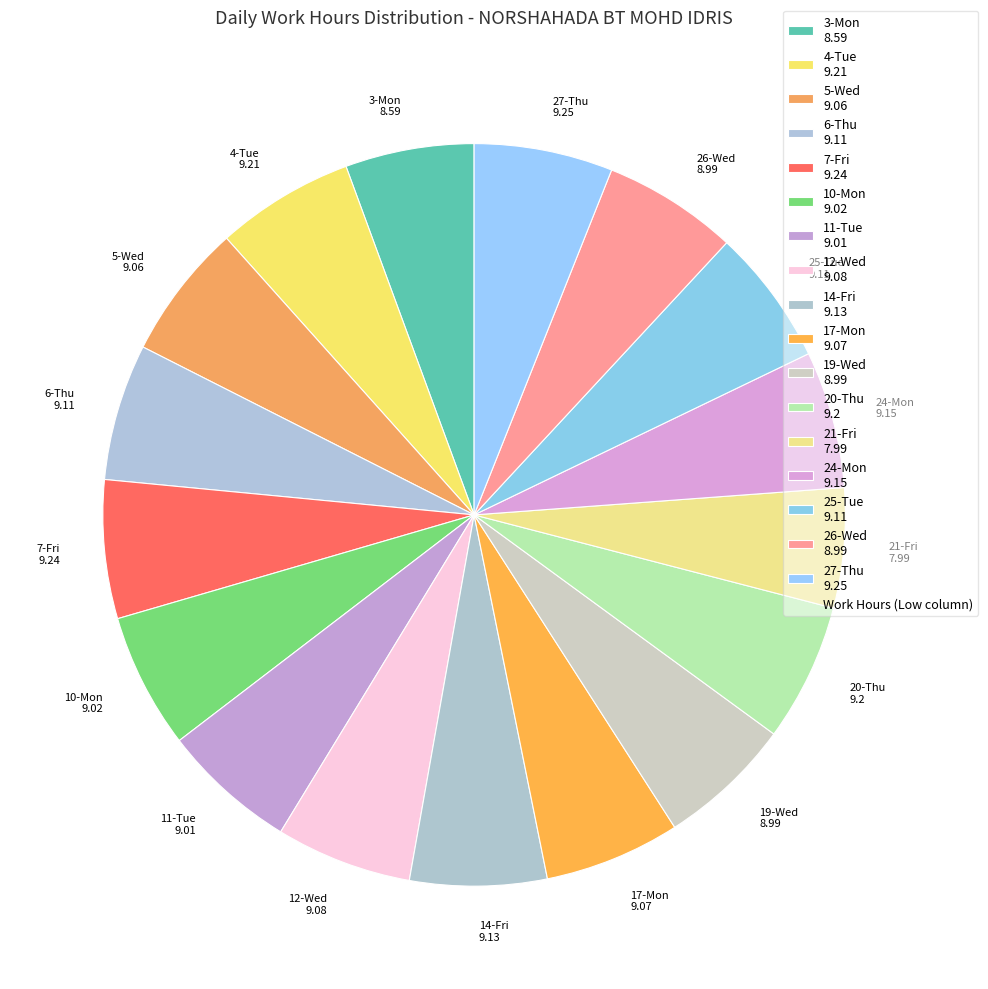

Is it true that 12-Wed is 14% of the pie?

False